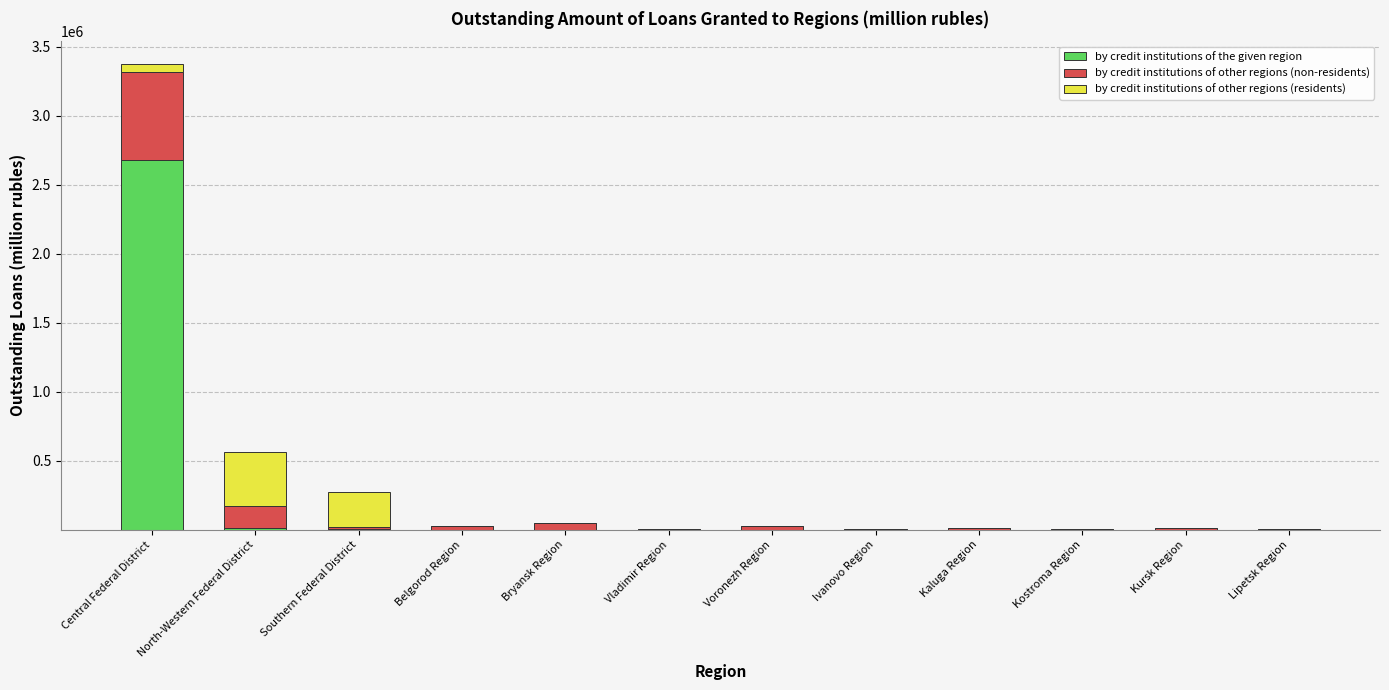

Is it true that by credit institutions of the given region equals 1411621 at Kursk Region?

False